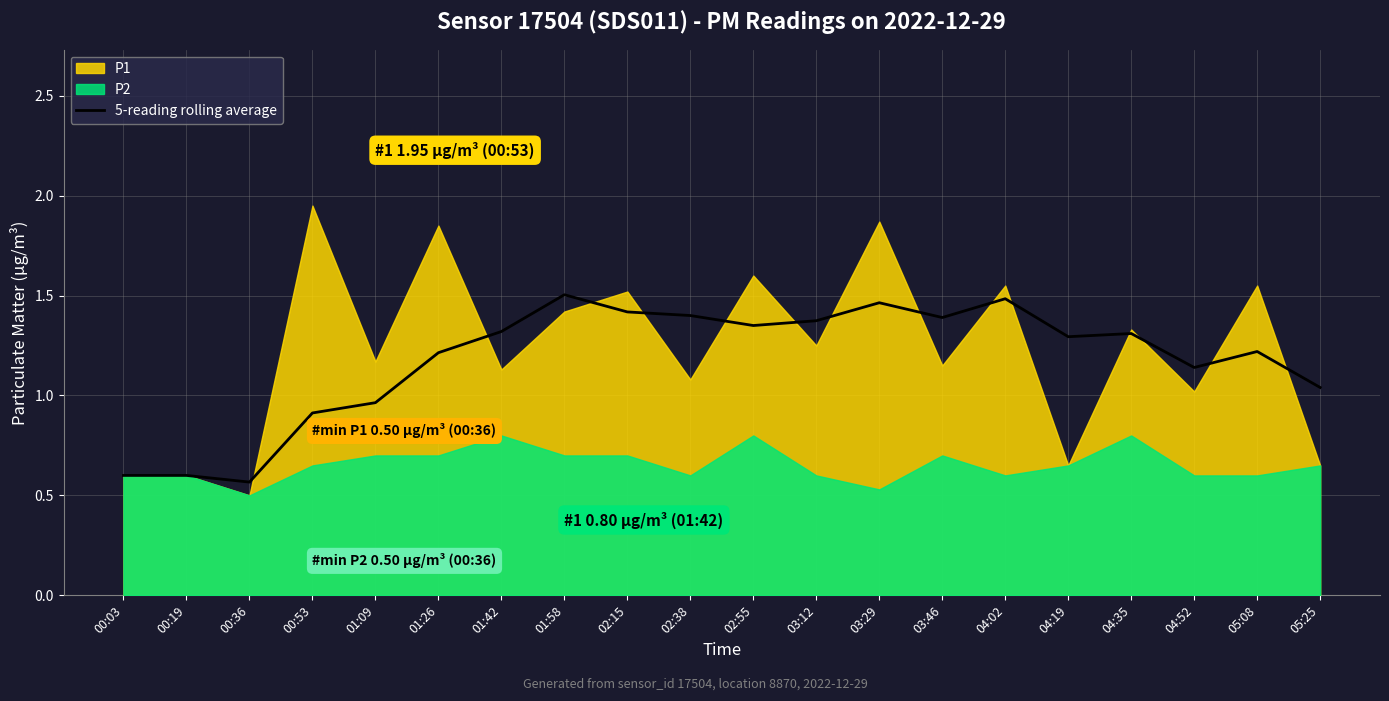

At which category does the data reach its first local peak?

01:58